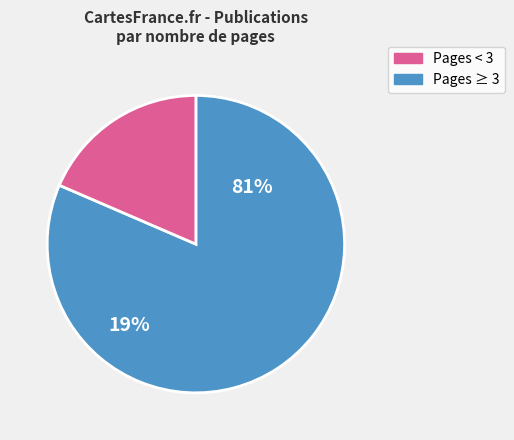

True or false: OPUS4-1309 accounts for 18% of the total.

False